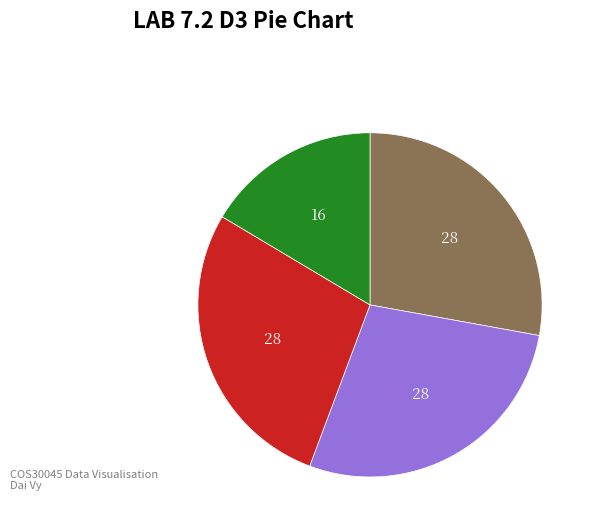

Does any single category account for the majority?

No